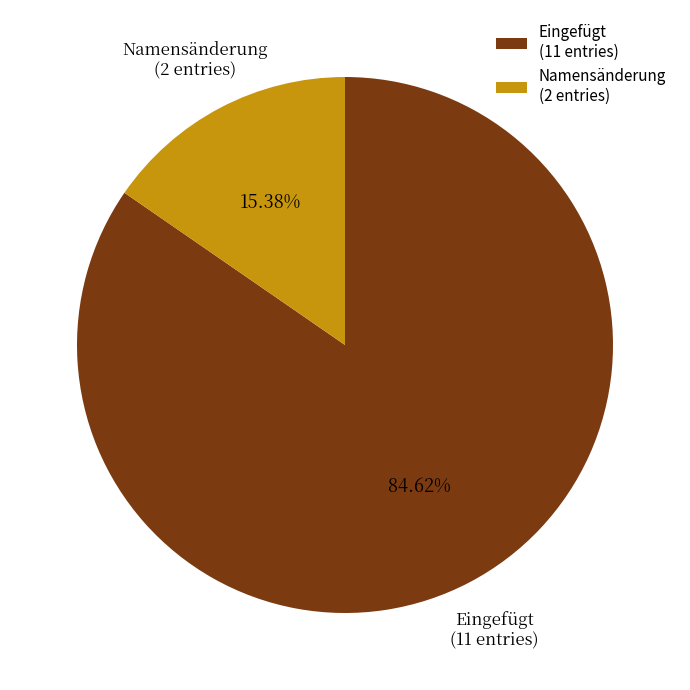

To the nearest percent, what portion does Eingefügt represent?

85%